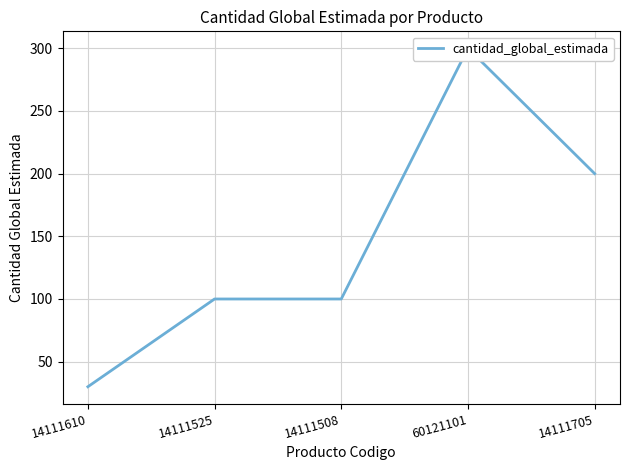

The value at 14111705 is 309. True or false?

False